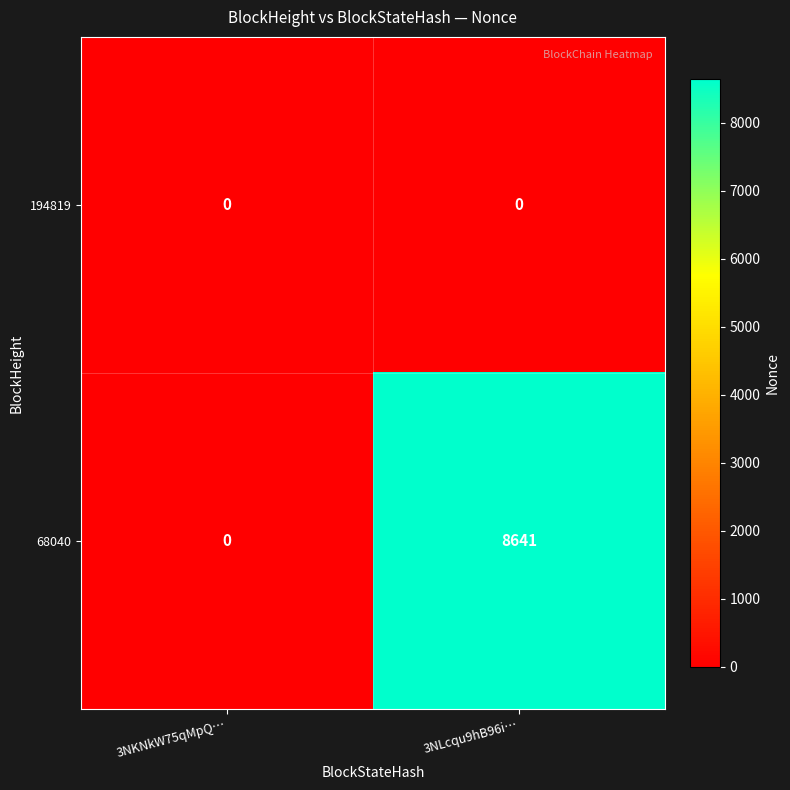

The value of 68040 at 3NKNkW75qMpQ… is 0. True or false?

True